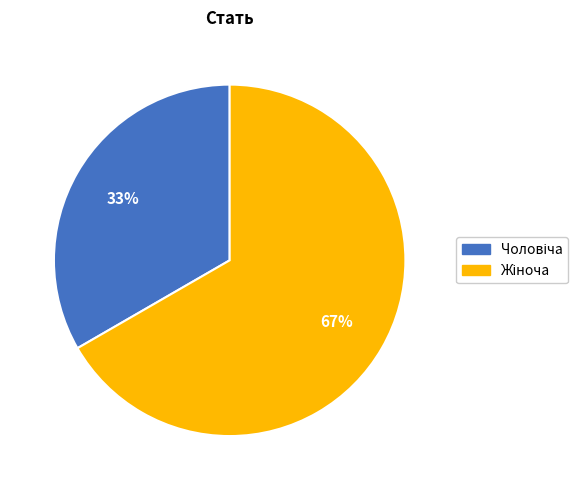

How many segments does this pie chart have?

2